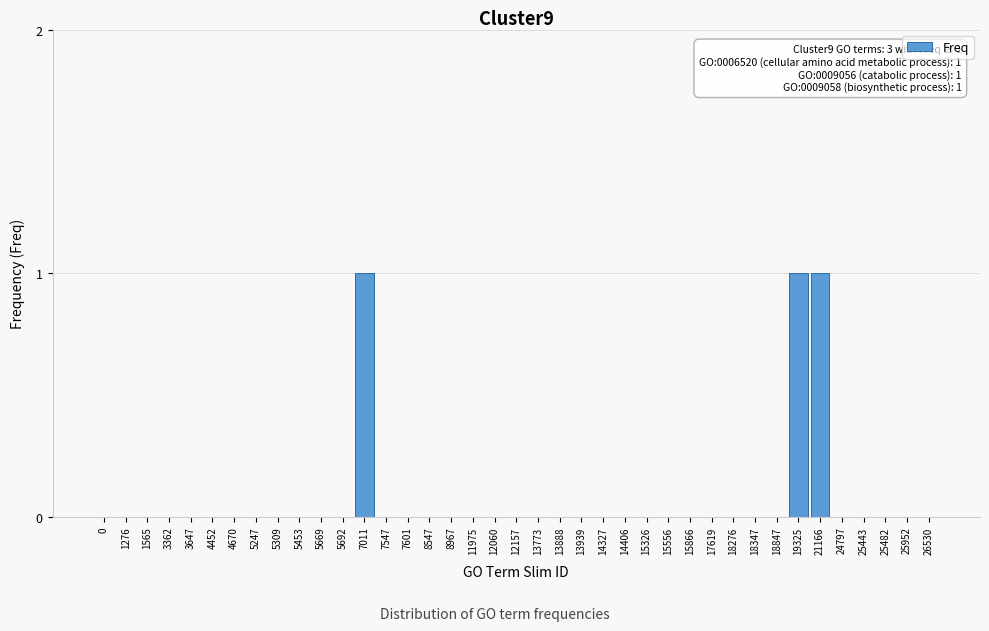

True or false: the data shows 1 at 4670.

False